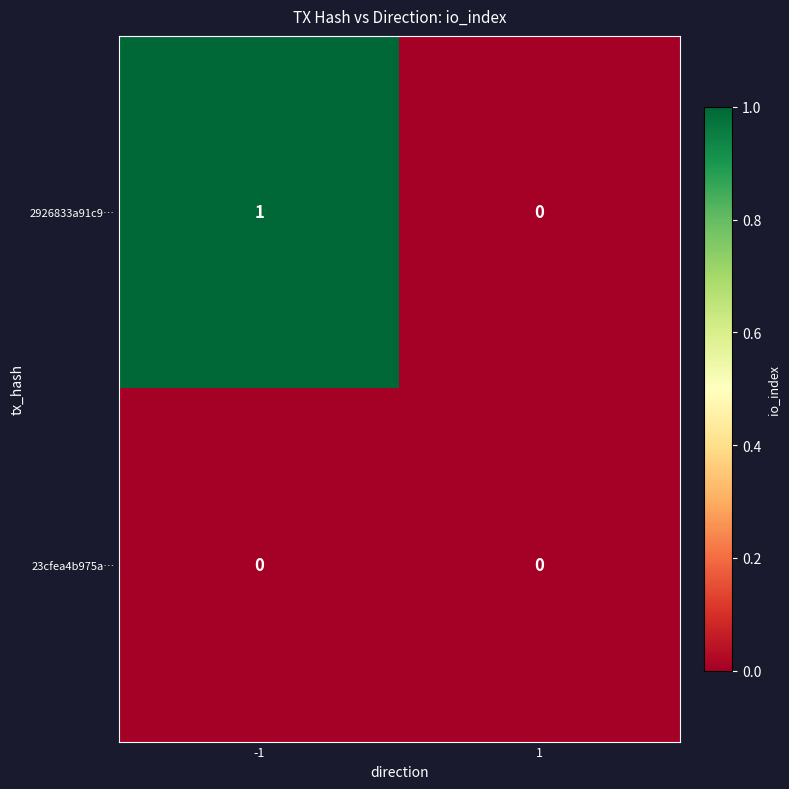

Is it true that 2926833a91c9… equals 1 at 1?

False